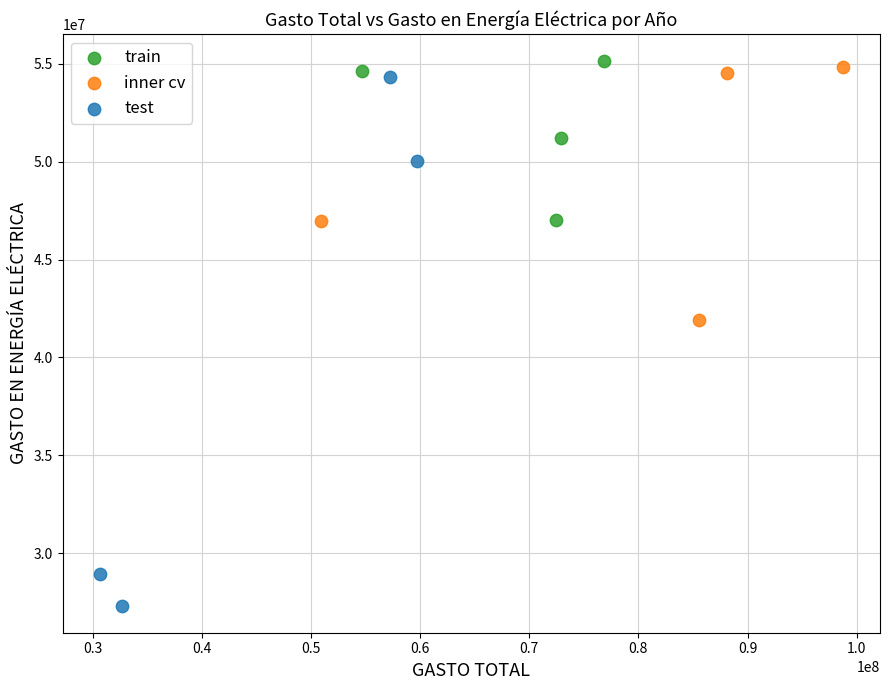

What are all the series names shown in the legend?

train, inner cv, test